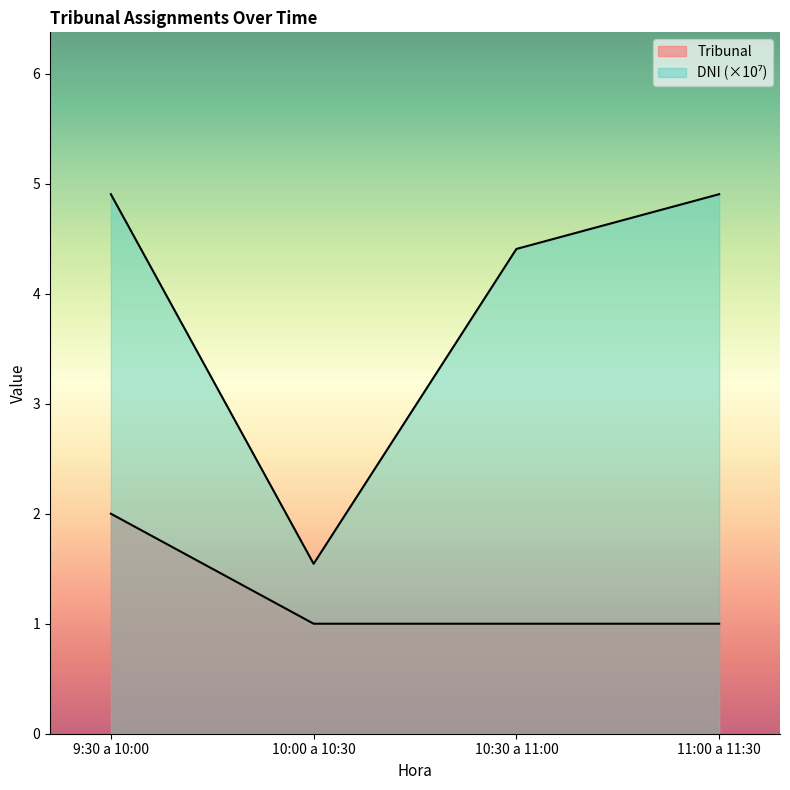

Rank the series at 10:30 a 11:00 from highest to lowest value.

DNI_scaled, Tribunal